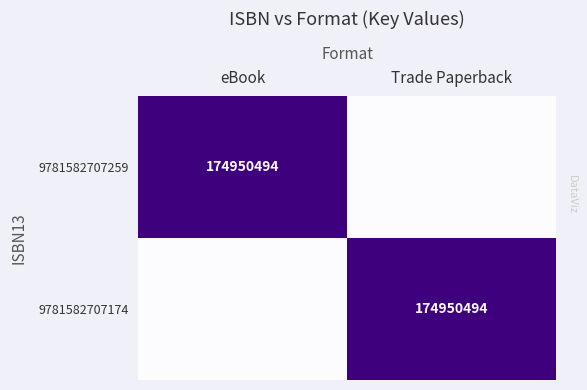

True or false: 9781582707174 has a value of 73269726 at Trade Paperback.

False